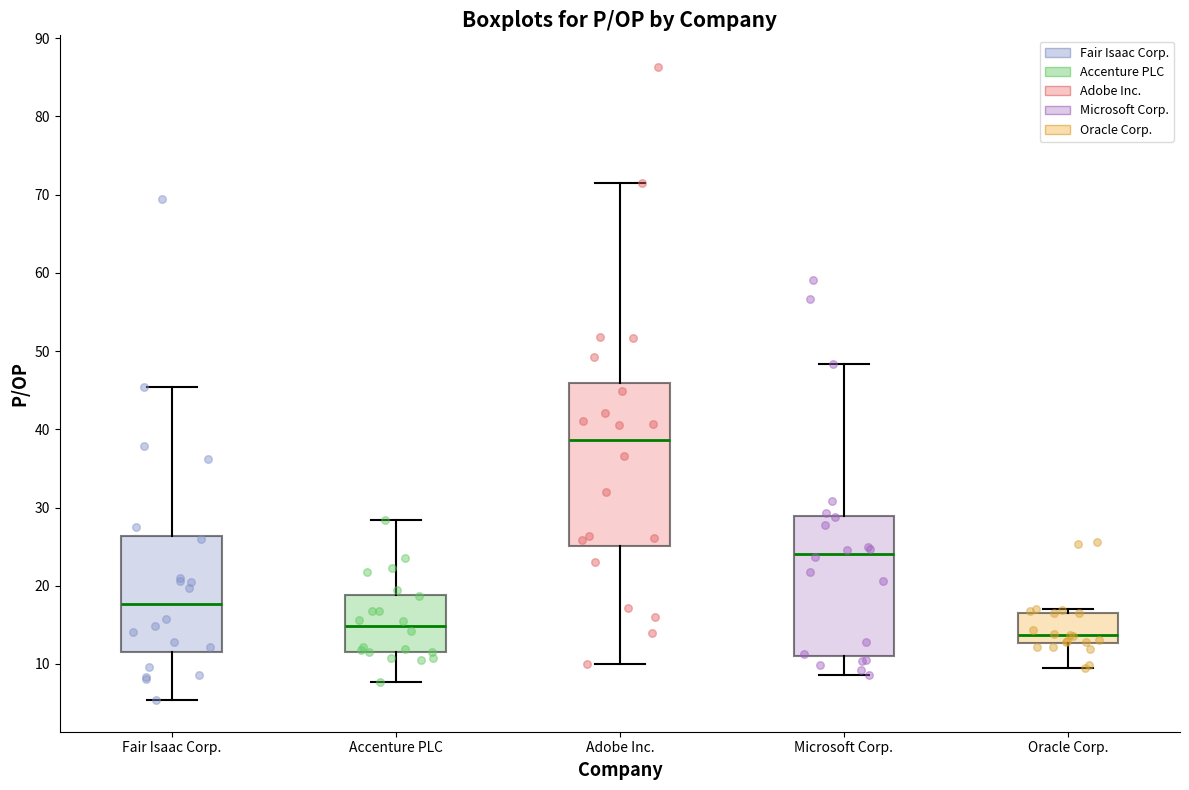

Which box's median line is the lowest?

Oracle Corp.